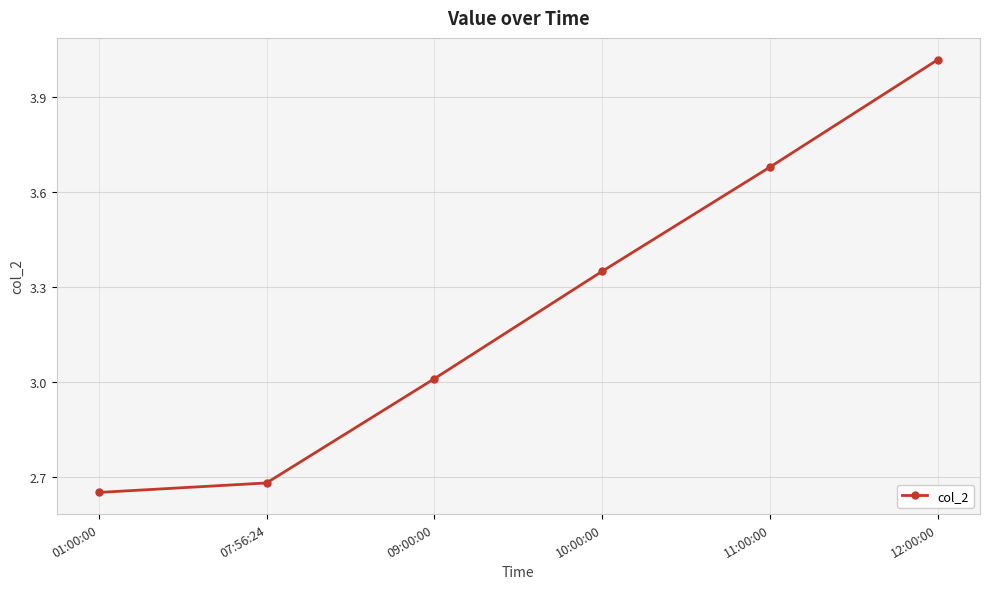

Which category has the lowest value across all series?

01:00:00